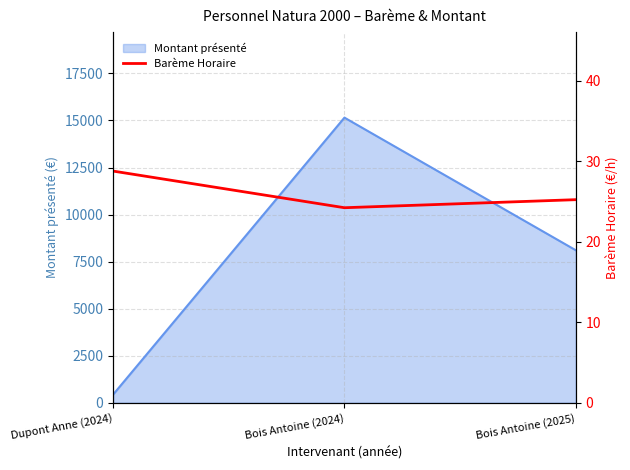

Rank the categories by value from lowest to highest.

Bois Antoine (2024), Bois Antoine (2025), Dupont Anne (2024)